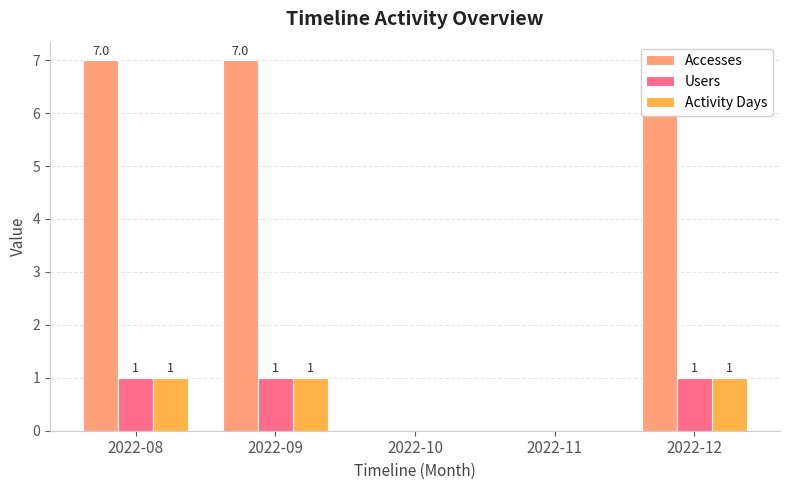

Between 2022-11 and 2022-12, which series saw the biggest shift?

Accesses